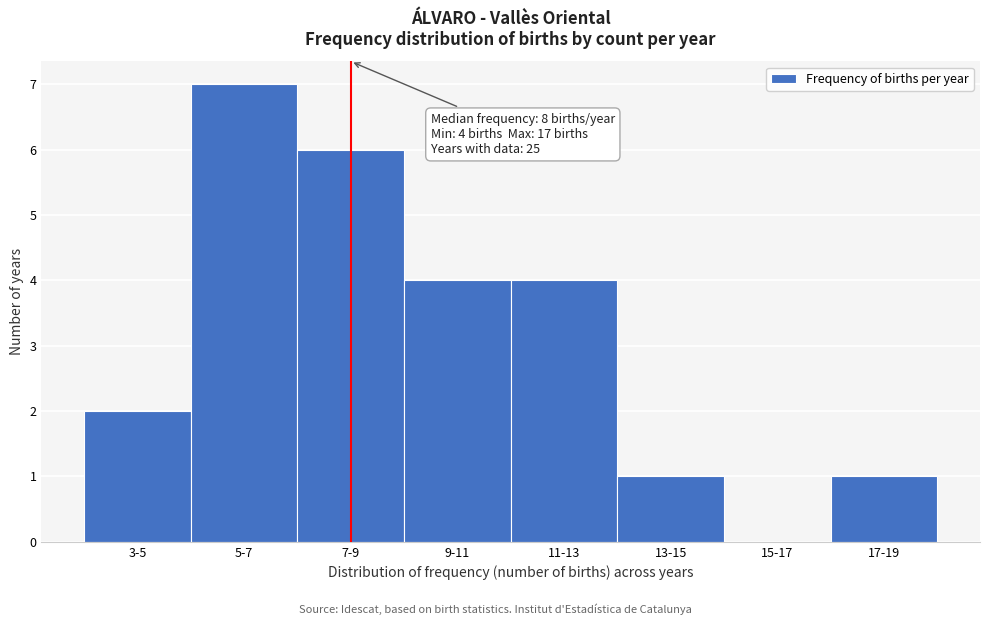

Reading left to right, extract all data points from this chart.

3-5=2	5-7=7	7-9=6	9-11=4	11-13=4	13-15=1	15-17=0	17-19=1